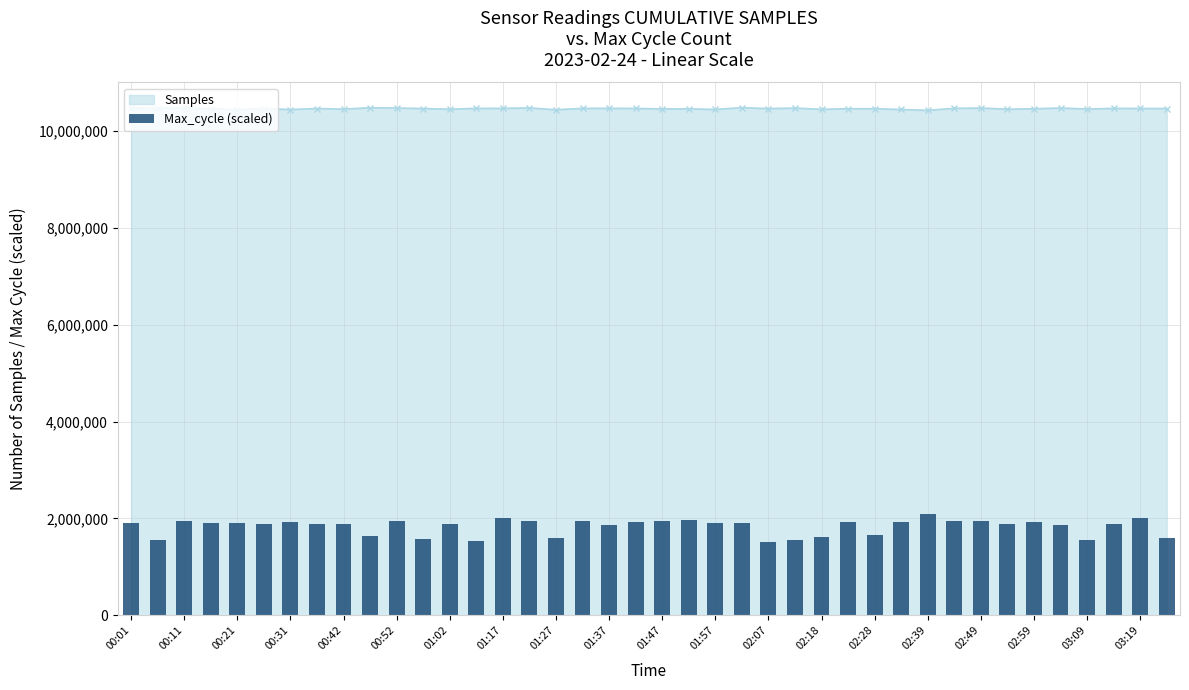

What is the maximum value for Samples?

10485292